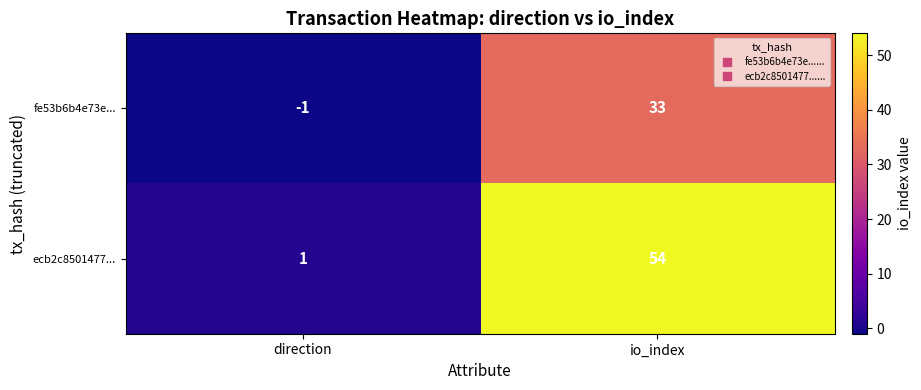

At which category is the sum across all series the highest?

io_index